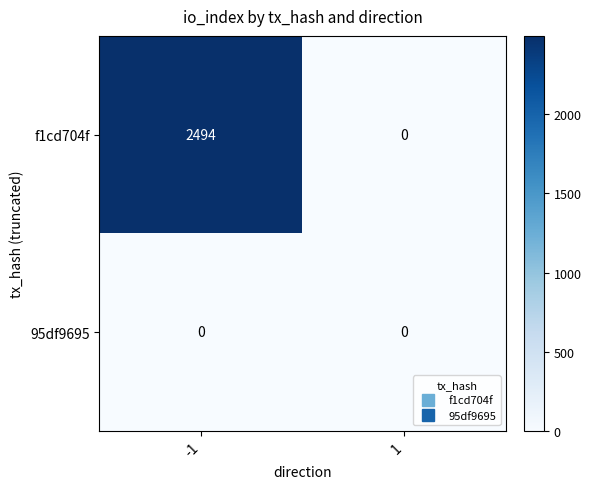

List the series in order of their peak value, lowest first.

95df9695, f1cd704f